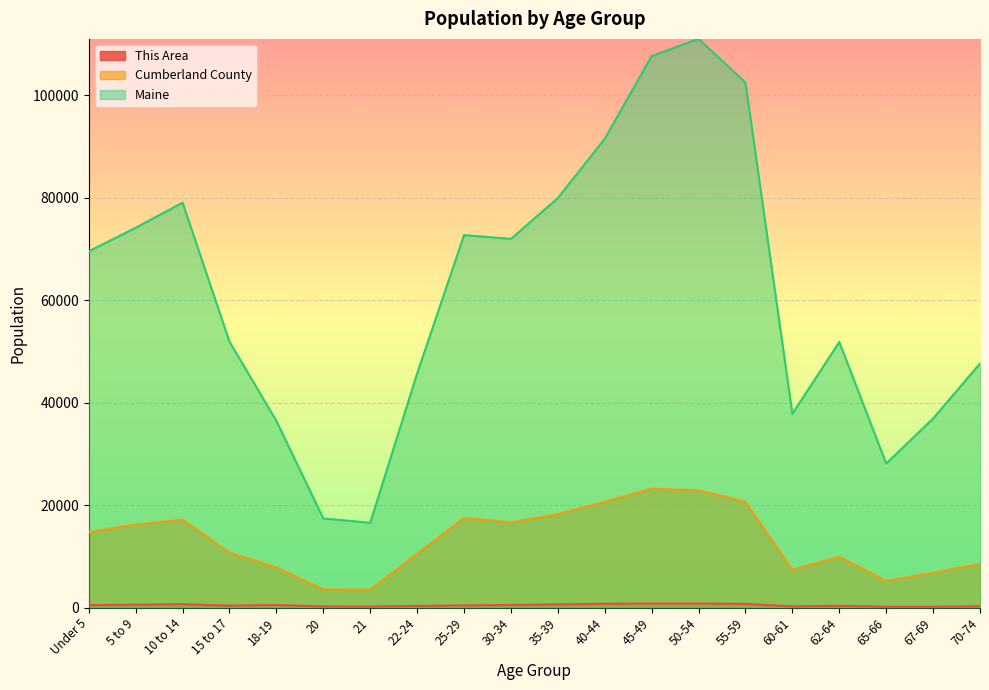

True or false: Maine and Cumberland County cross at least once.

False